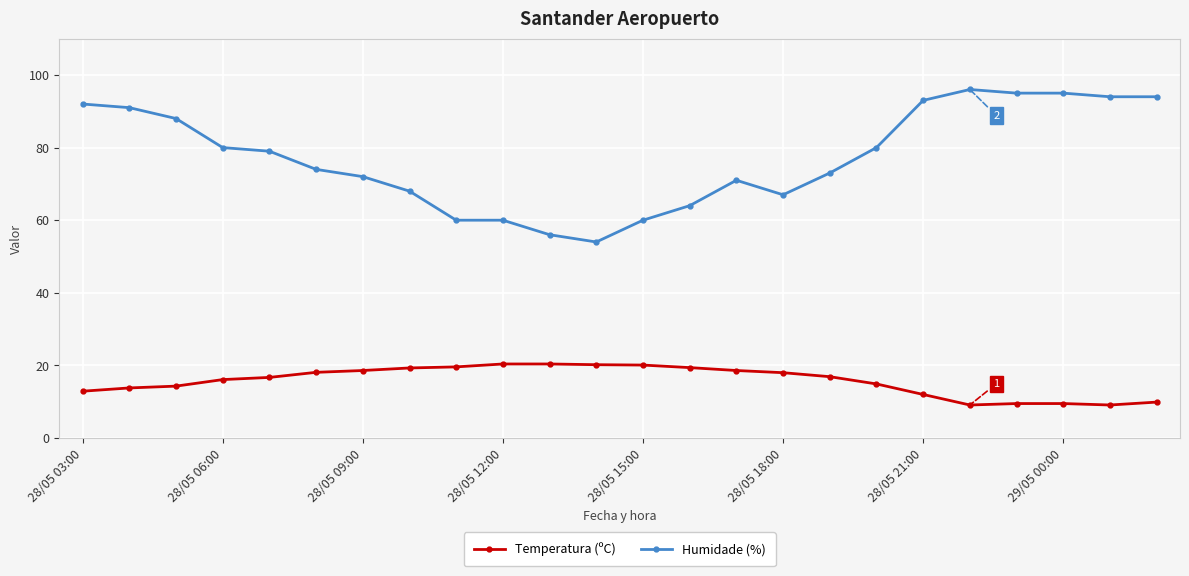

What is the average value of the Humidade (%) series?

77.3